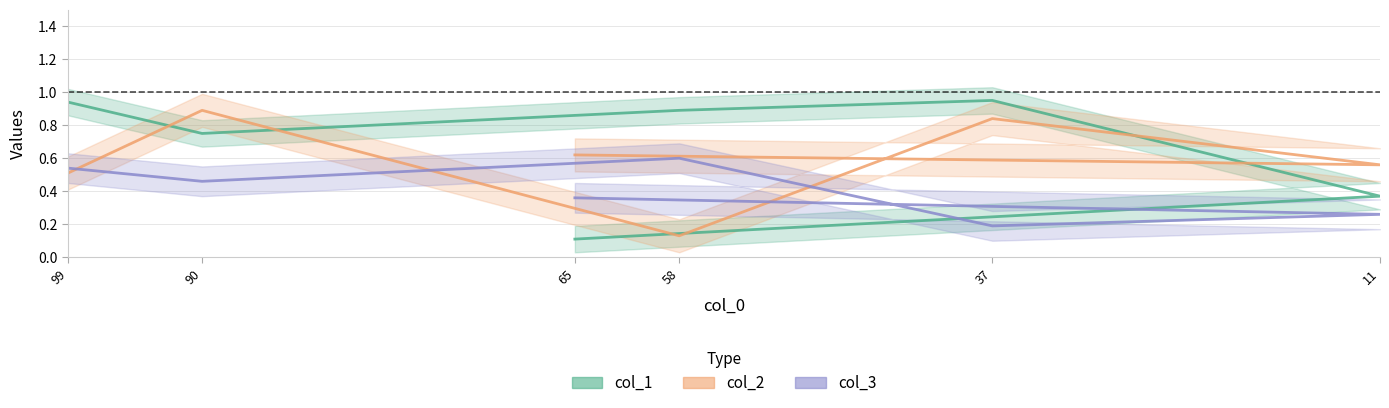

Is this an area chart (filled region under the line)?

No